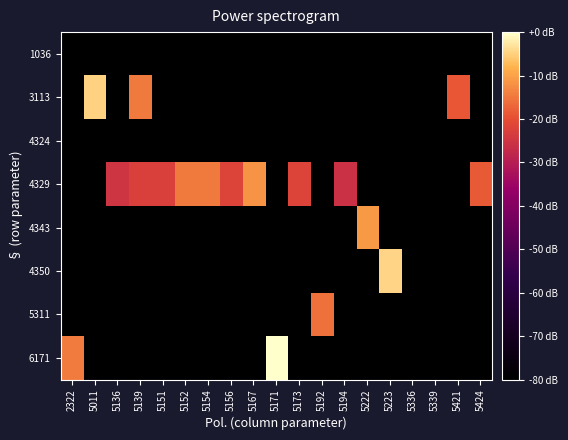

At which category does the chart reach its minimum across all series?

2322